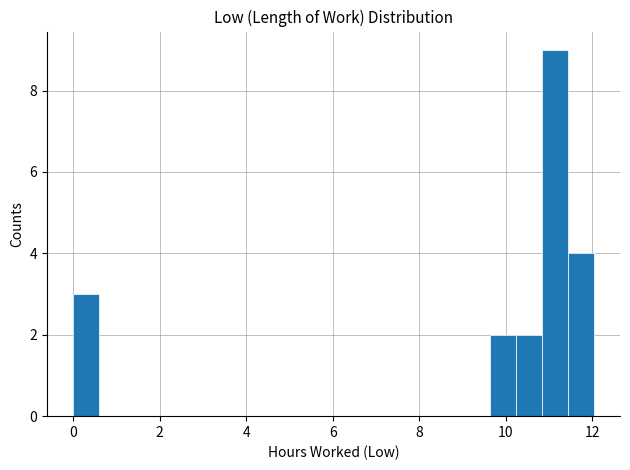

Around what value on the x-axis is the tallest bar? Give the approximate position of its centre, as read against the axis.

11.2